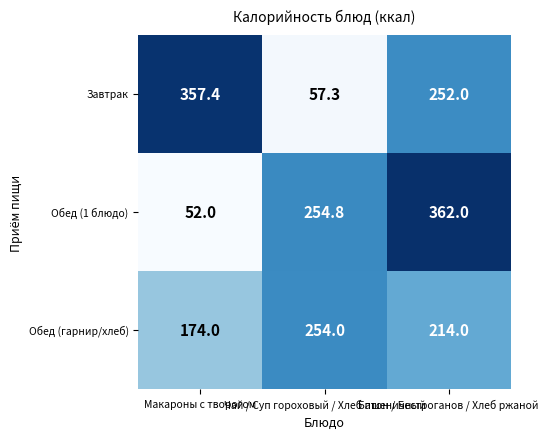

At Чай / Суп гороховый / Хлеб пшеничный, list the series in order from largest to smallest.

Обед (1 блюдо), Обед (гарнир/хлеб), Завтрак